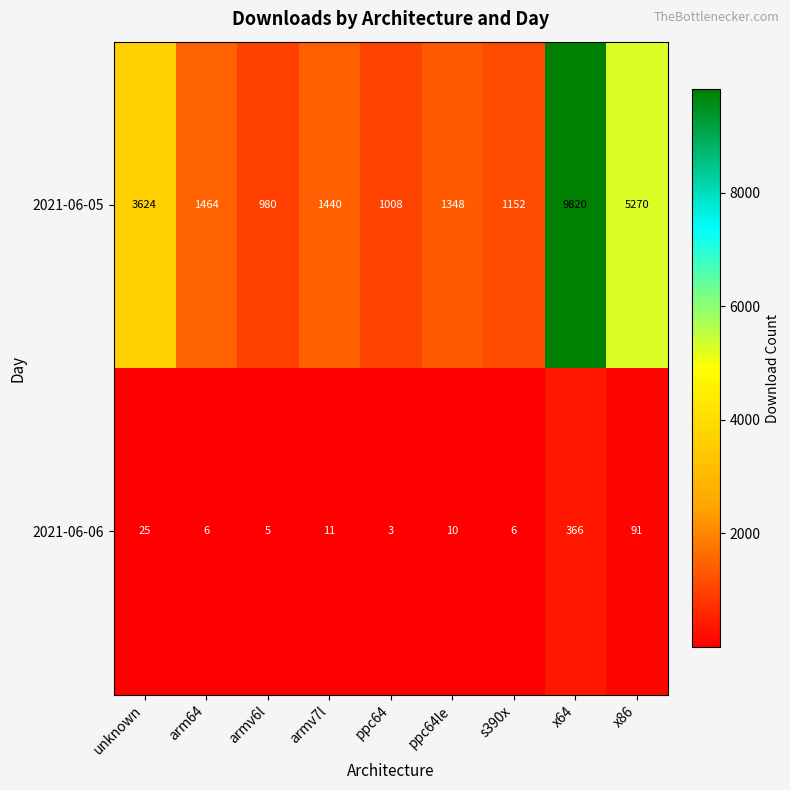

What is the sum of the 2021-06-05 values at unknown and arm64?

5088